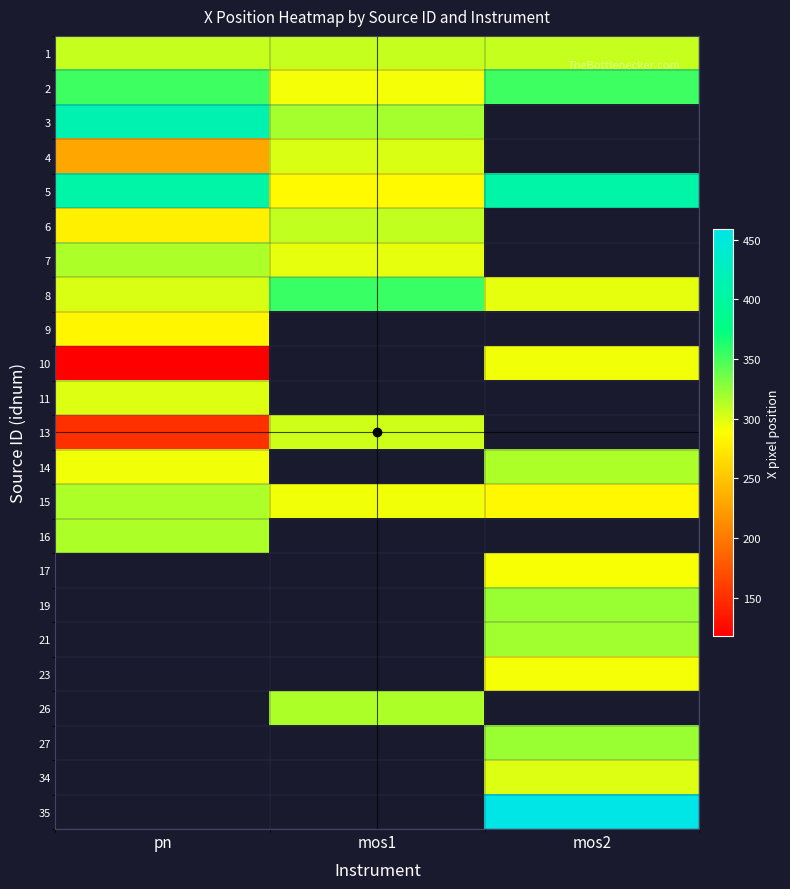

Which series has the largest range (max minus min)?

row_9